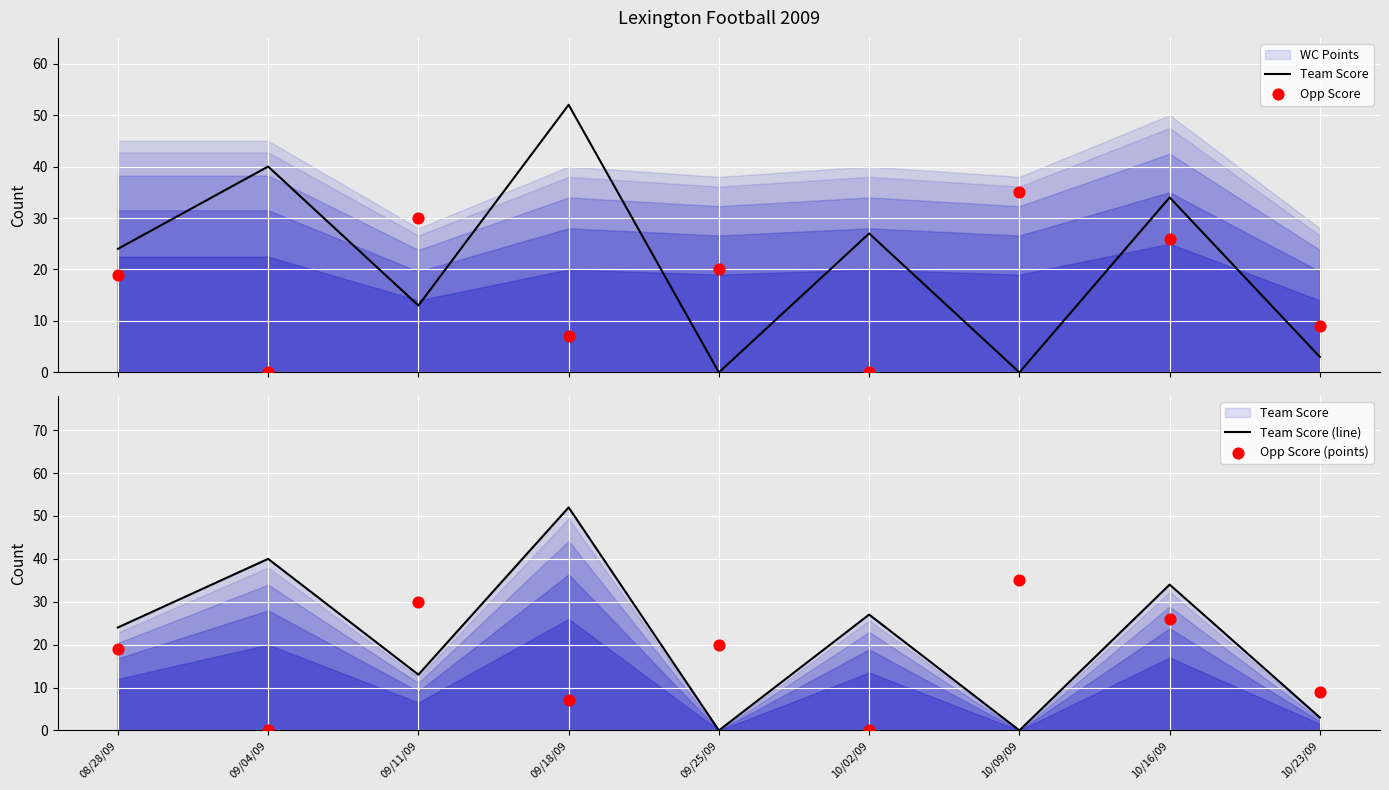

Which series has the largest Y range (max minus min)?

Team Score